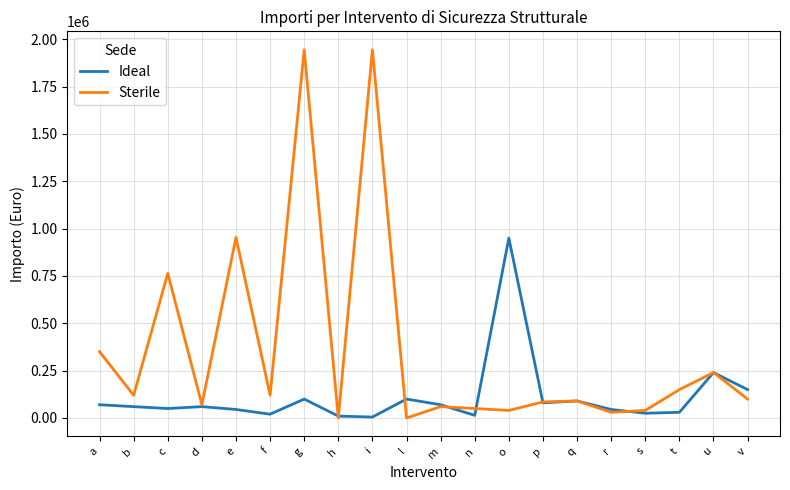

List the series in order of their peak value, highest first.

Sterile, Ideal